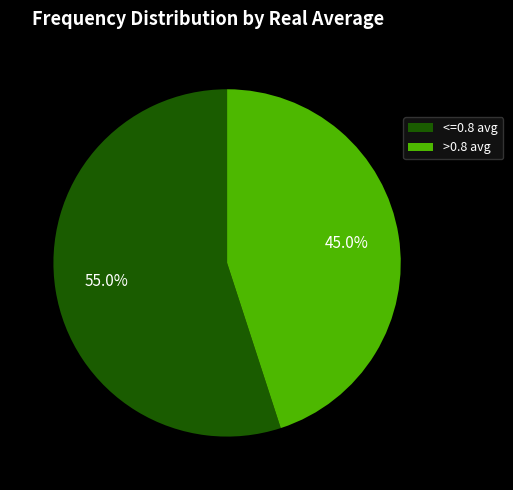

Which slice is the smallest?

>0.8 avg